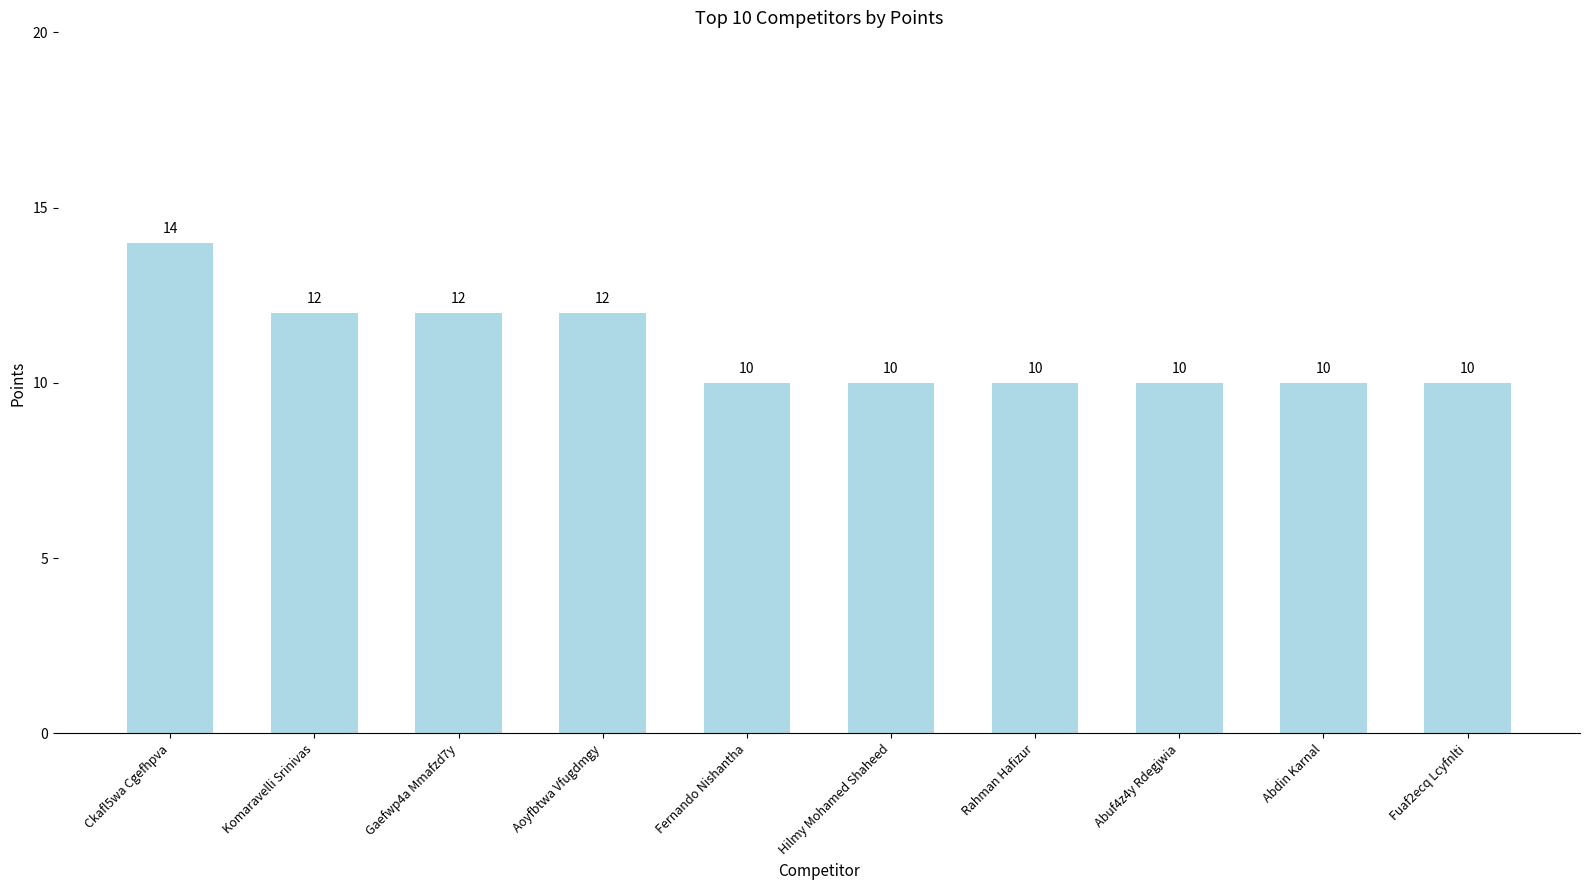

Is it true that the value at Rahman Hafizur is 10?

True